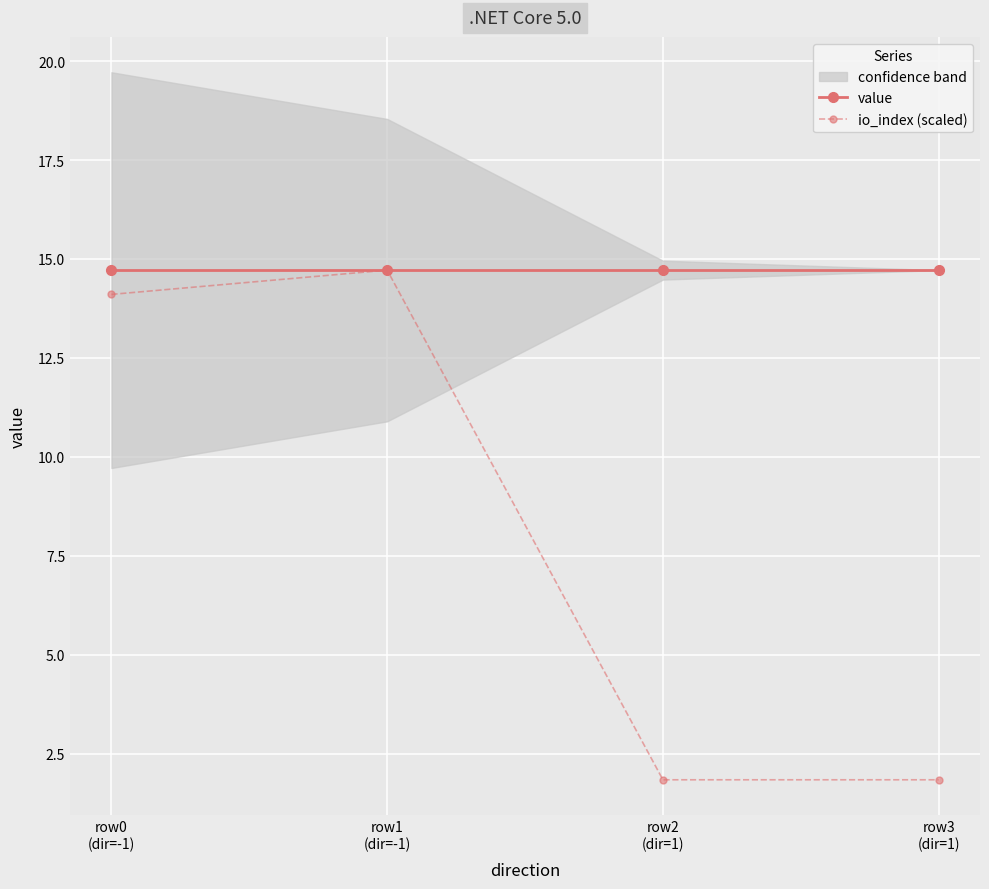

Reading right to left, list all the values displayed in this chart.

value: row3
(dir=1)=14.7	row2
(dir=1)=14.7	row1
(dir=-1)=14.7	row0
(dir=-1)=14.7
io_index (scaled): row3
(dir=1)=1.8	row2
(dir=1)=1.8	row1
(dir=-1)=14.7	row0
(dir=-1)=14.1